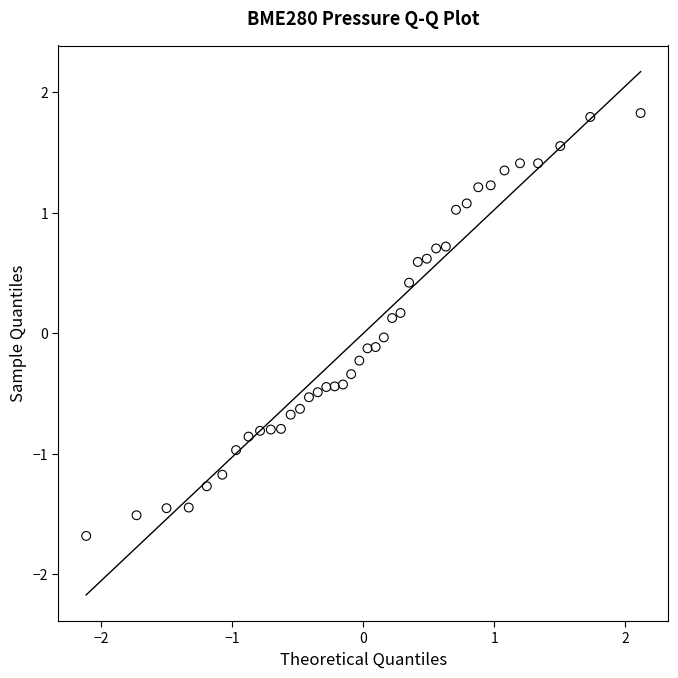

What is the range of X values (max minus min)?

4.2